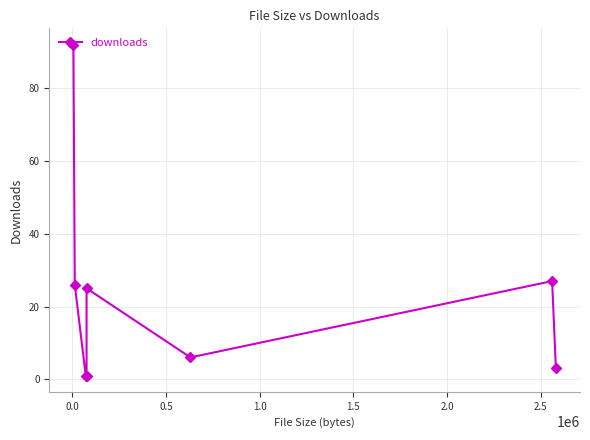

What is the difference between the maximum and second lowest values?

91